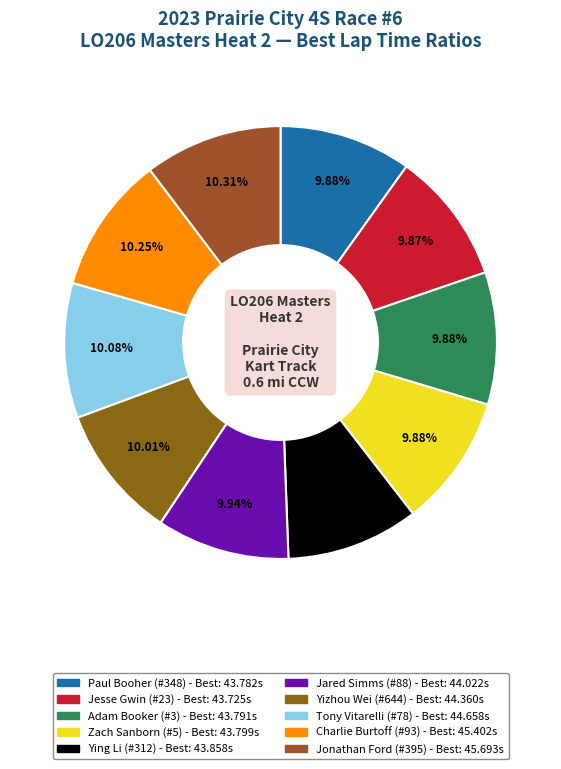

To the nearest percent, what is the difference between the Charlie Burtoff and Jared Simms slice percentages?

0%